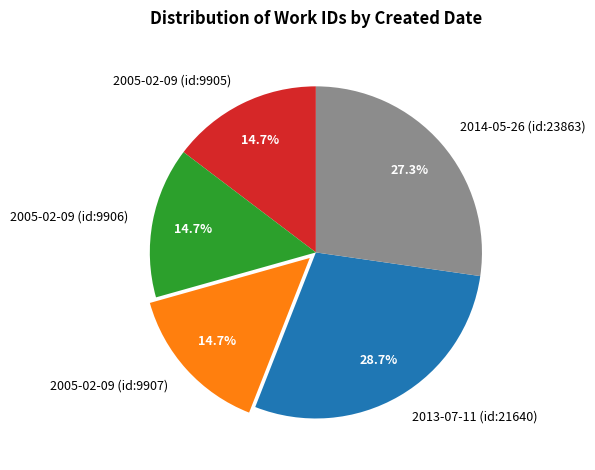

What percentage do 2005-02-09 (id:9907) and 2005-02-09 (id:9905) together represent?

29.4%